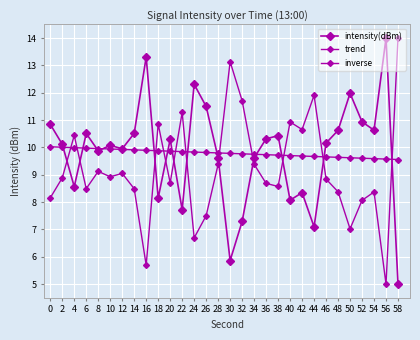

How many data points in inverse are less than 8?

5